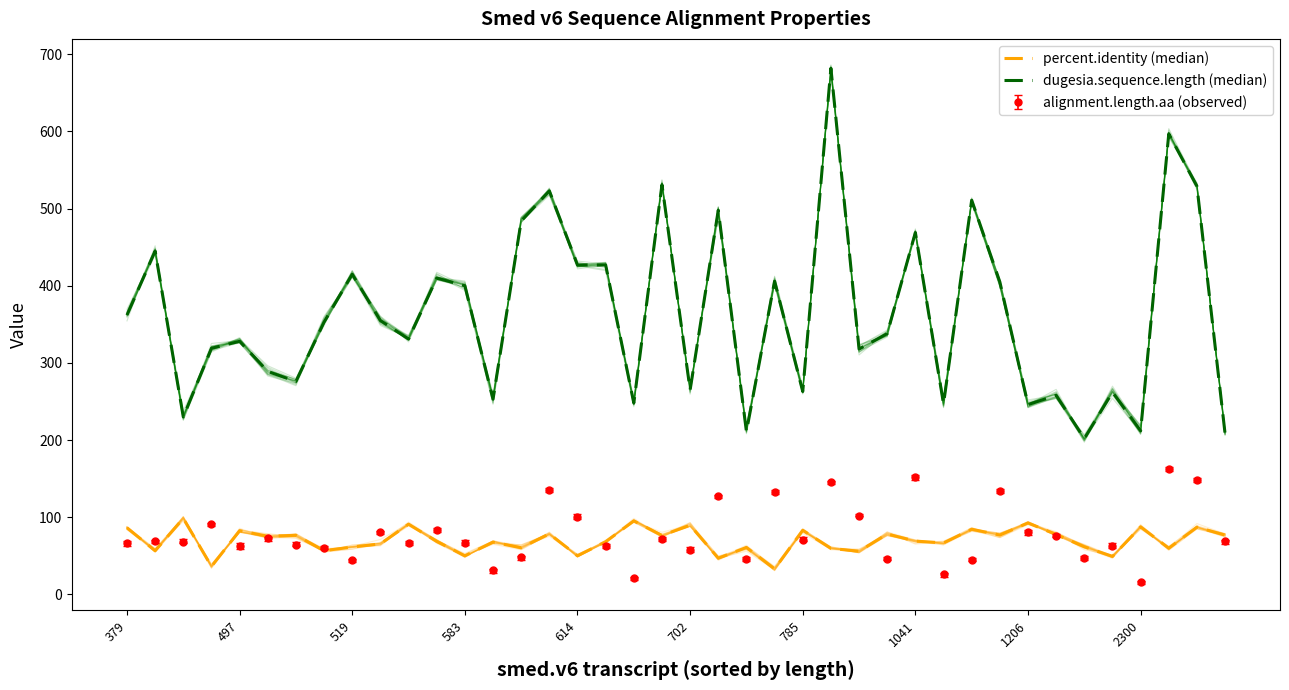

Rank the series at 33 from highest to lowest value.

dugesia.sequence.length (median), percent.identity (median)